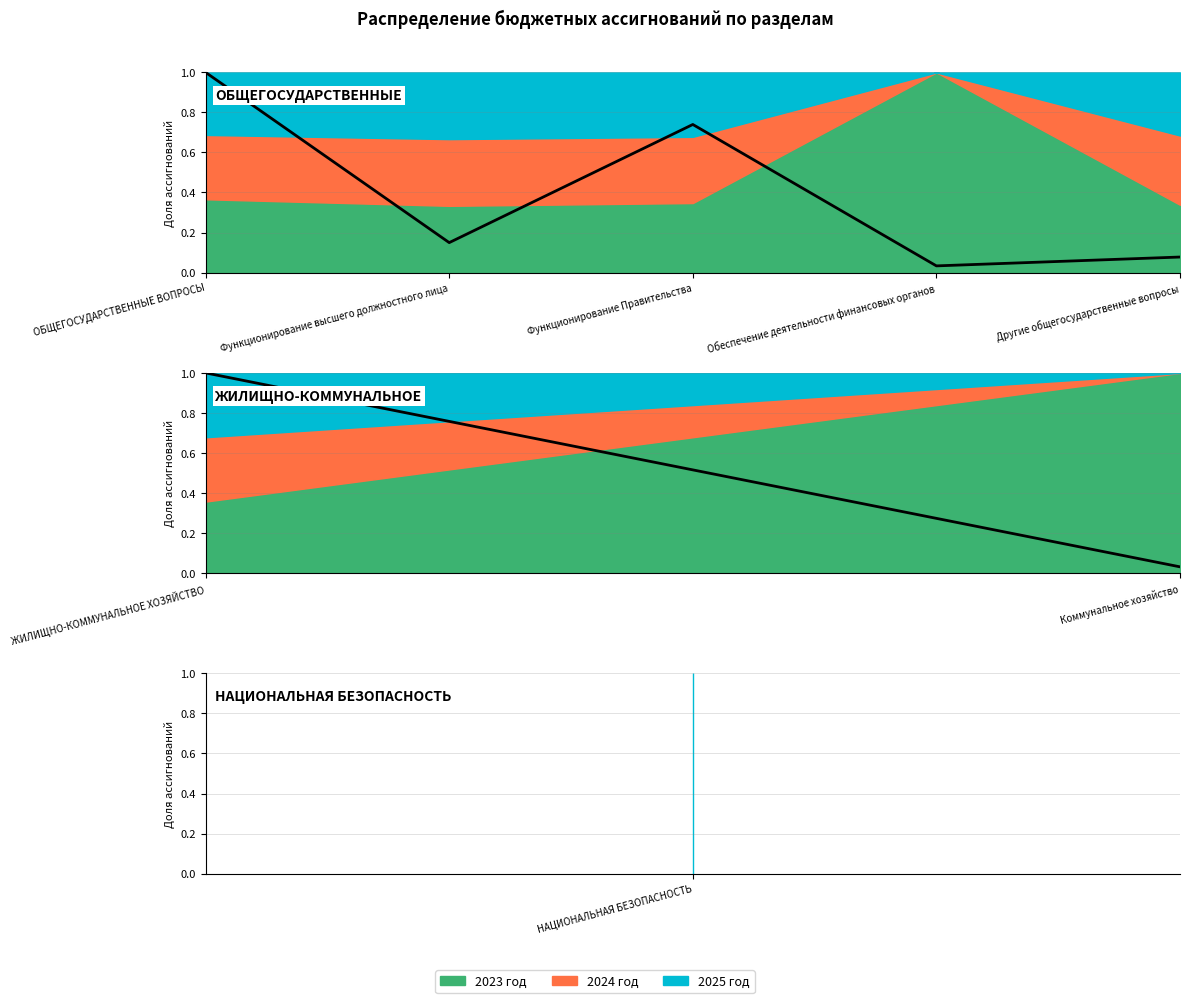

What is the greatest value displayed?

1.0